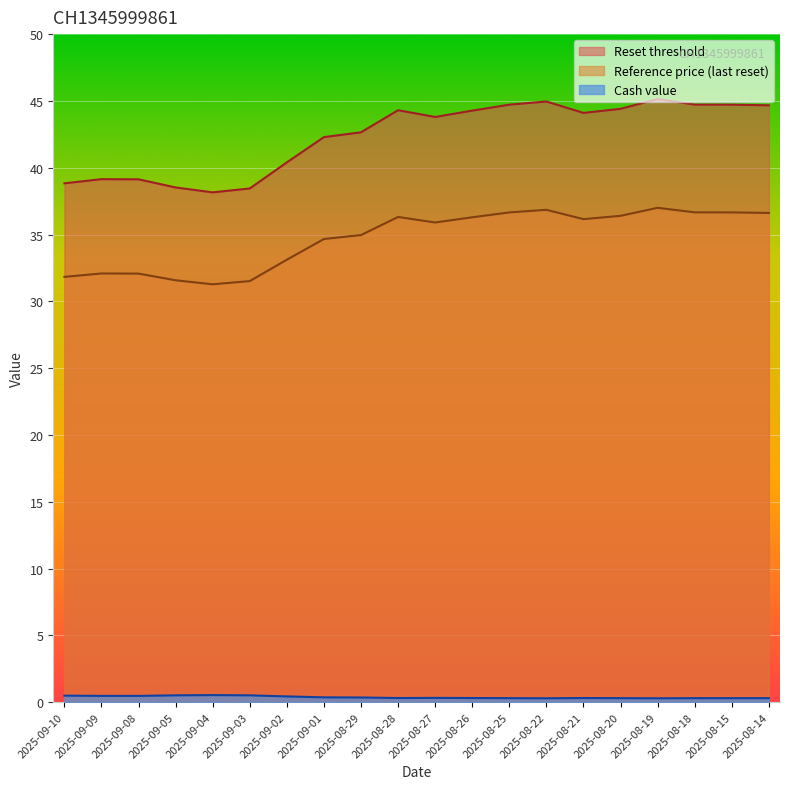

What is the average value of the Reference price series?

34.7